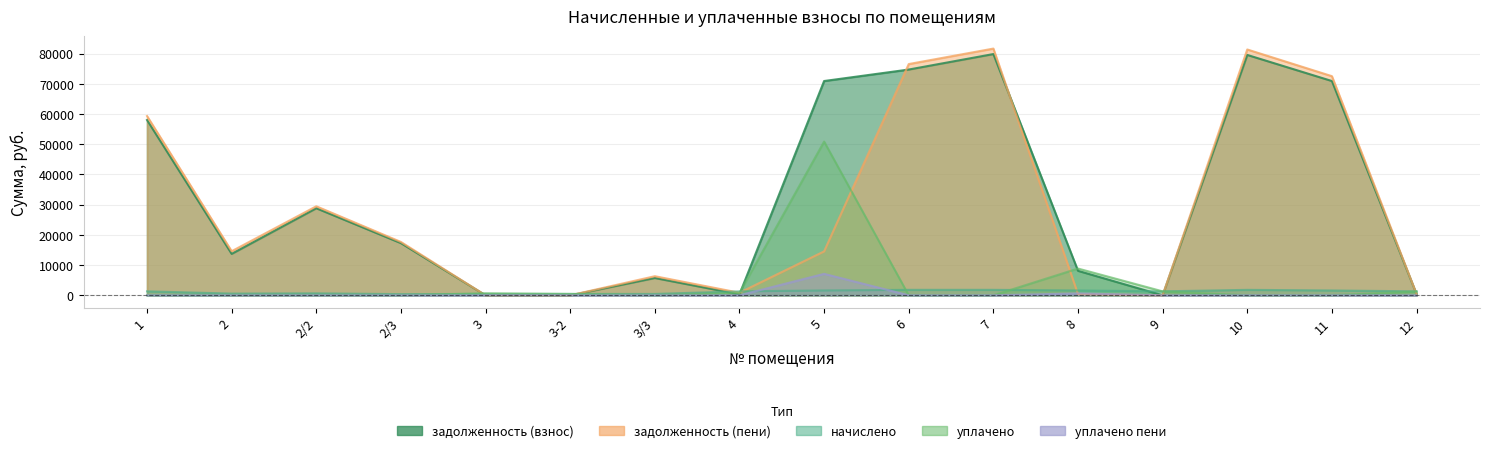

After their last crossing, which series has the higher values: задолженность (пени) or уплачено?

уплачено